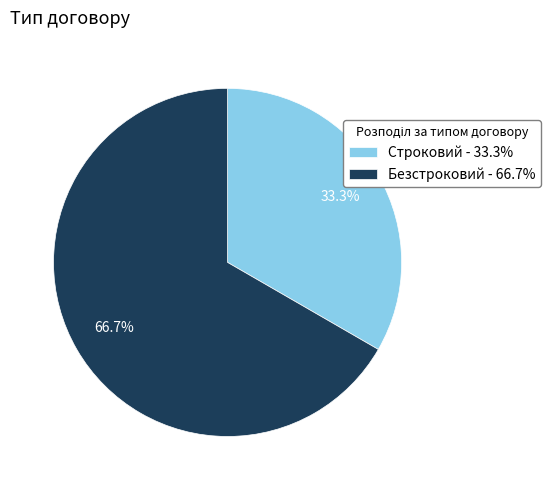

Is it true that Безстроковий is 67% of the pie?

True